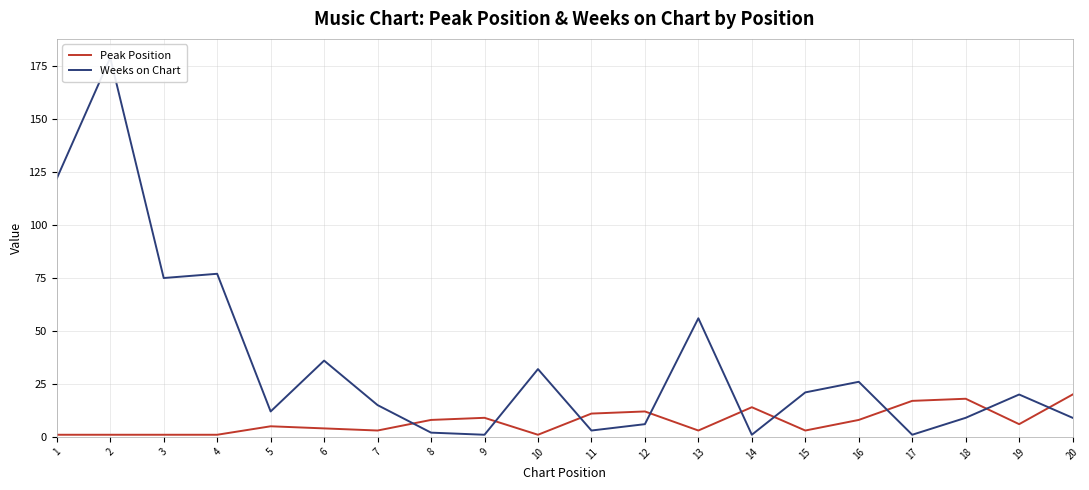

Which series has the largest range (max minus min)?

Weeks on Chart